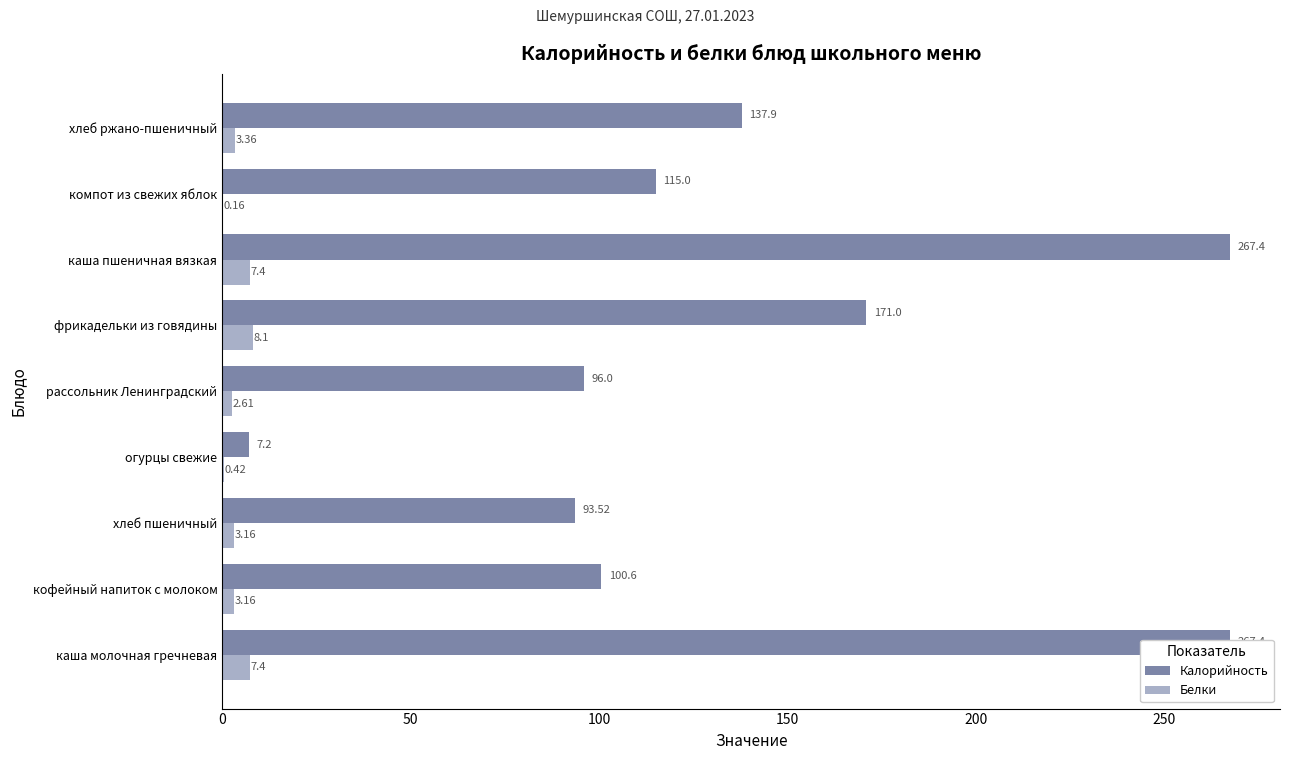

What value does the Белки series have at хлеб пшеничный?

3.2